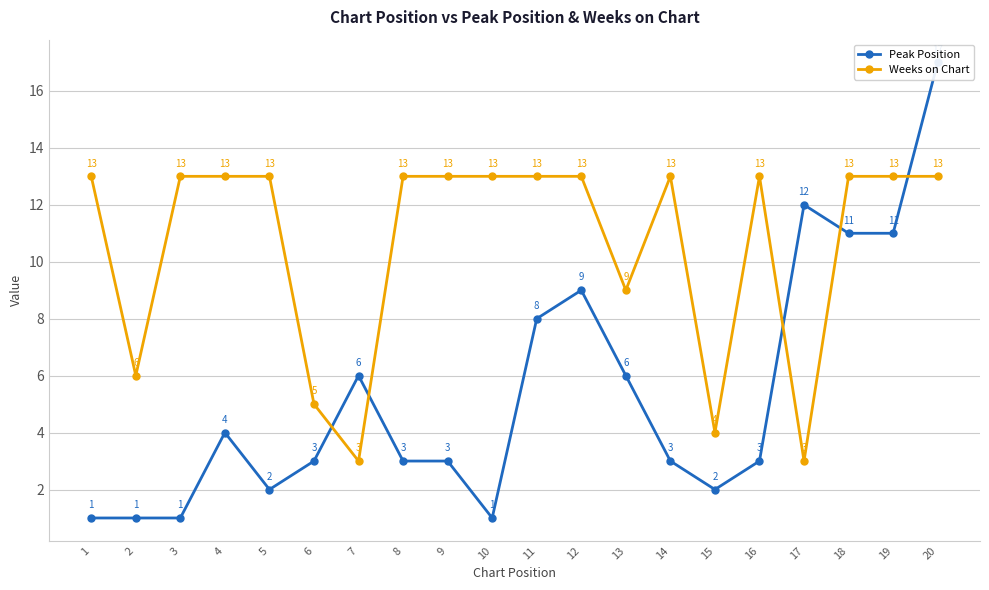

The Peak Position series shows 2 at 1. True or false?

False